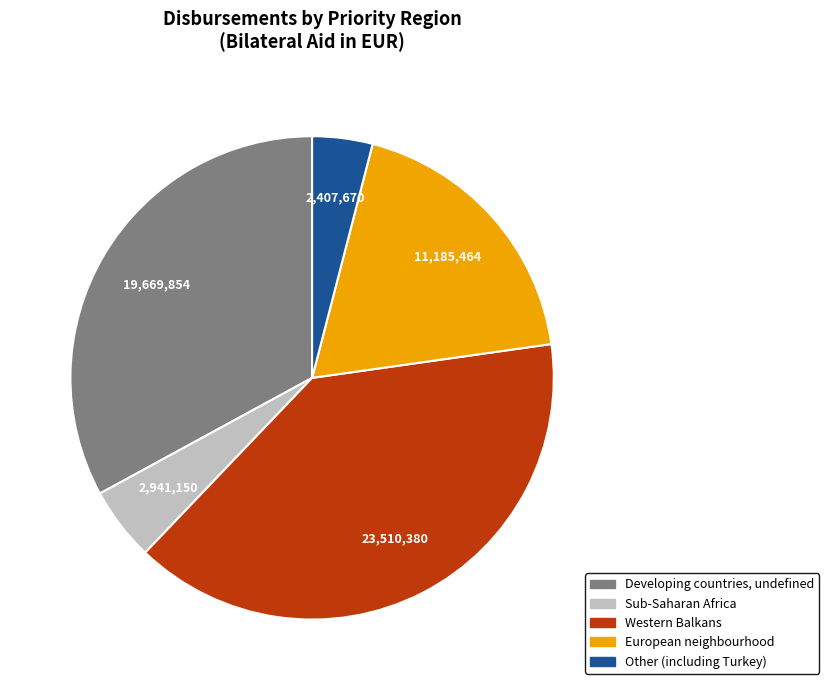

Does Western Balkans account for over 50% of the chart?

No